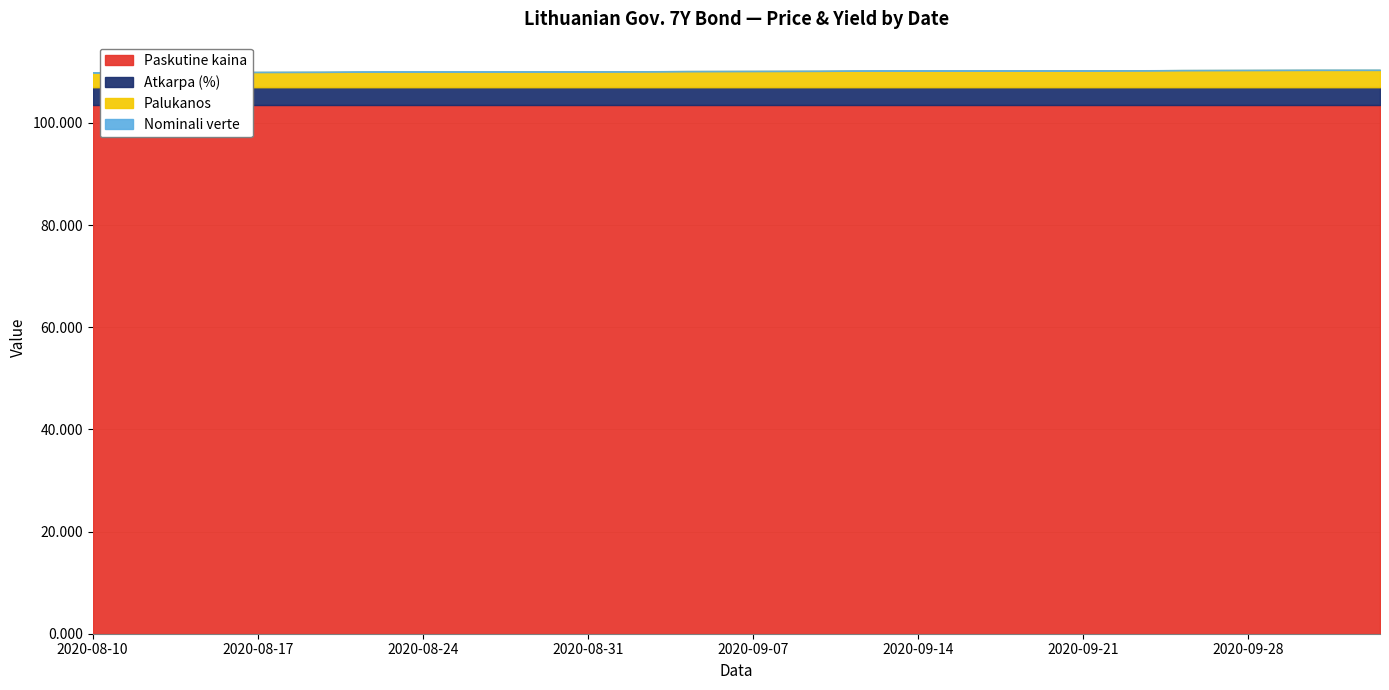

What is the total value across all series at 2020-09-11?

110.2